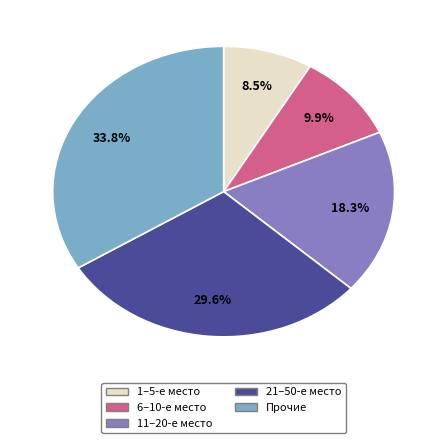

Approximately how many times larger is the value at 11–20-е место compared to Прочие?

0.5